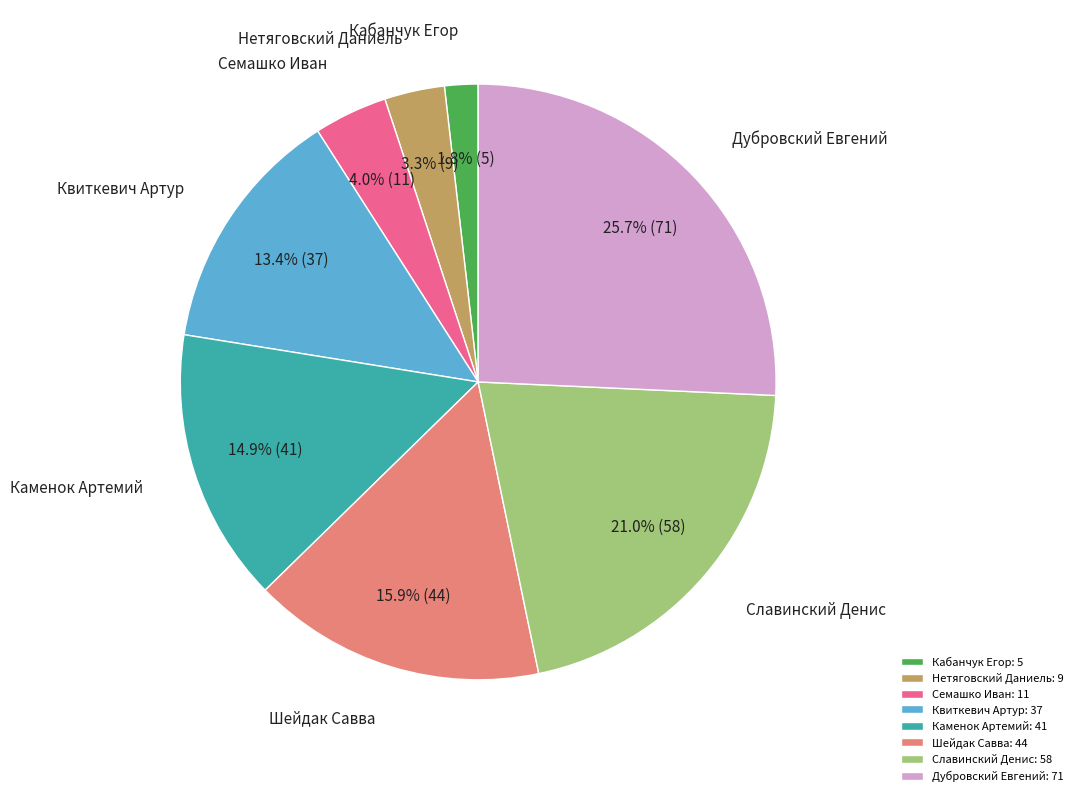

To the nearest percent, what is the difference between the Квиткевич Артур and Нетяговский Даниель slice percentages?

10%